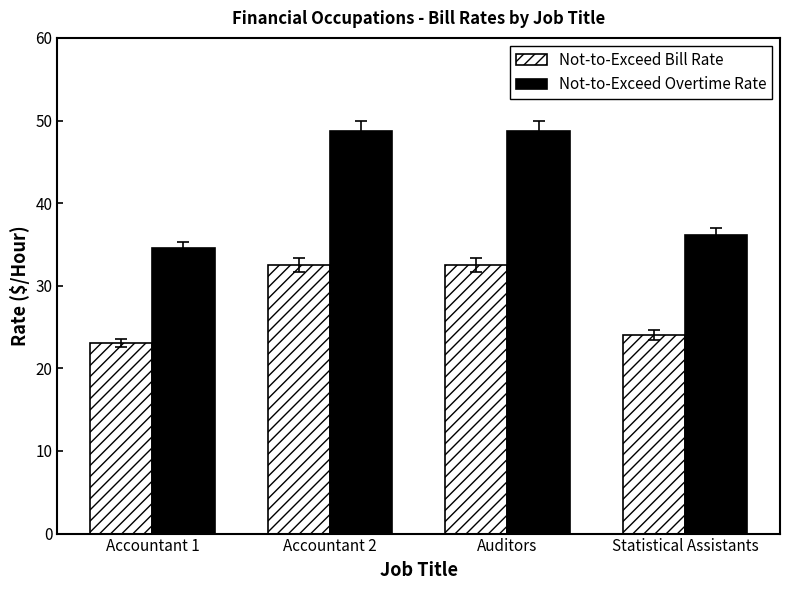

How many groups of bars are there?

4